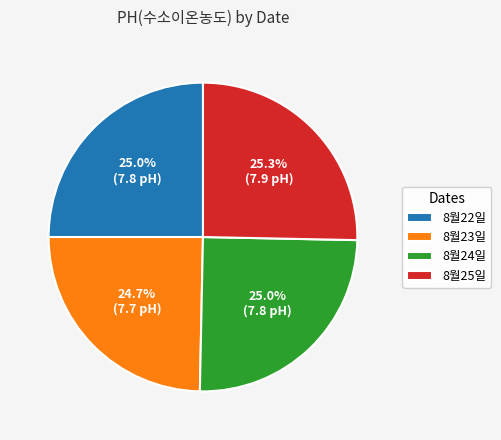

What portion of the pie excludes 8월23일?

75.3%